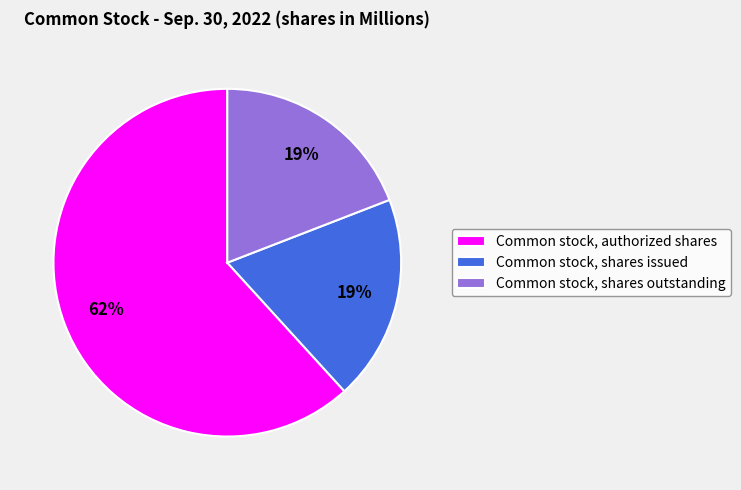

What percentage is the Common stock, shares issued slice, to the nearest percent?

19%